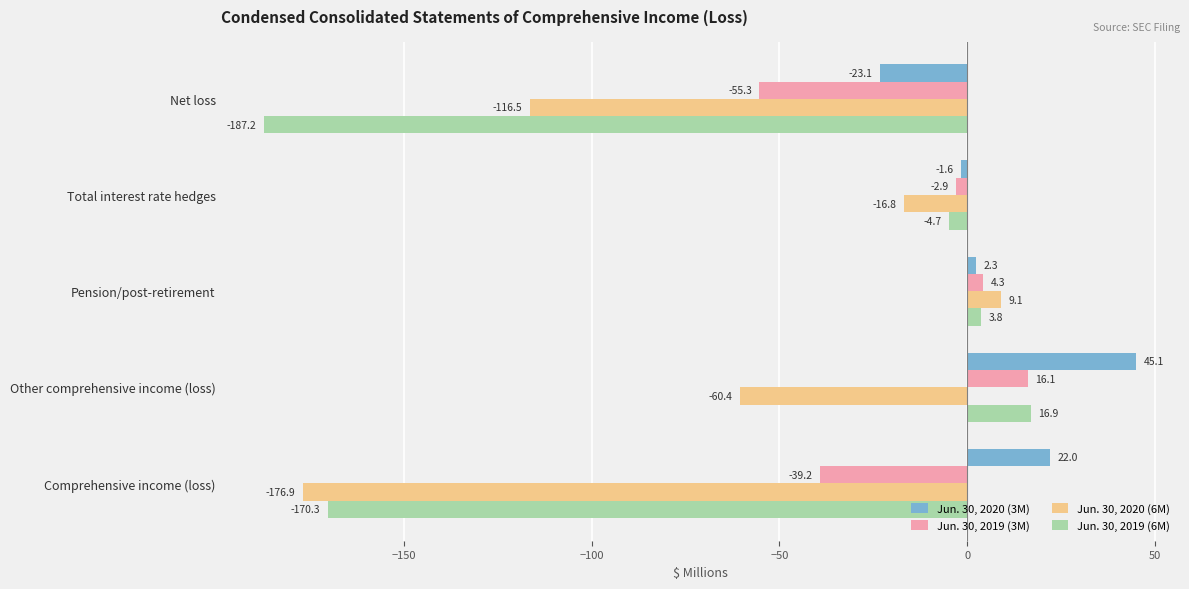

Where is Jun. 30, 2019 (3M) nearest to the value -19?

Total interest rate hedges